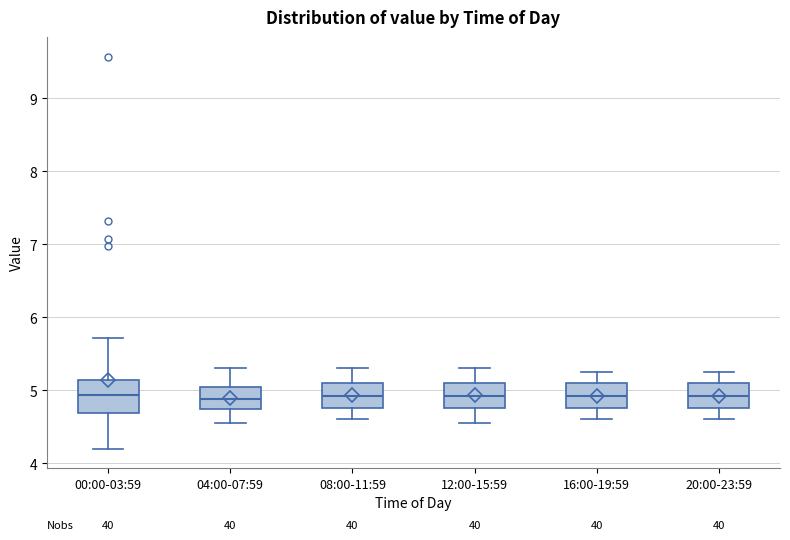

Reading left to right, read every box against the y-axis: the position of its median line, the range the box covers, and the ends of its whiskers. The values are not printed on the chart, so give them approximately, as read against the axis.

00:00-03:59: median 4.9, box 4.7 to 5.1, whiskers 4.2 to 5.7
04:00-07:59: median 4.9, box 4.7 to 5.1, whiskers 4.6 to 5.3
08:00-11:59: median 4.9, box 4.8 to 5.1, whiskers 4.6 to 5.3
12:00-15:59: median 4.9, box 4.8 to 5.1, whiskers 4.6 to 5.3
16:00-19:59: median 4.9, box 4.8 to 5.1, whiskers 4.6 to 5.3
20:00-23:59: median 4.9, box 4.8 to 5.1, whiskers 4.6 to 5.3